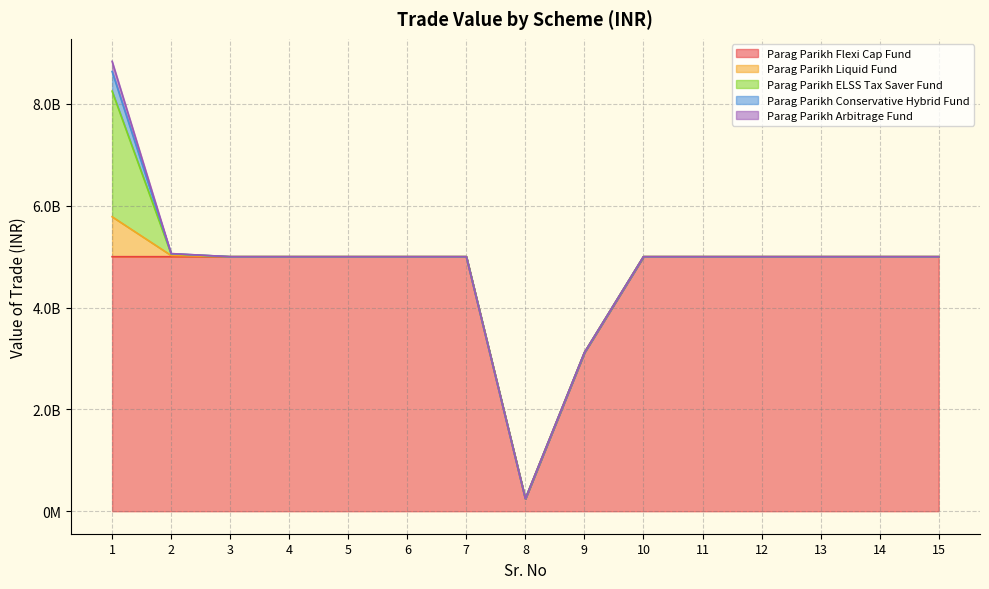

How many lines are shown in the chart?

5